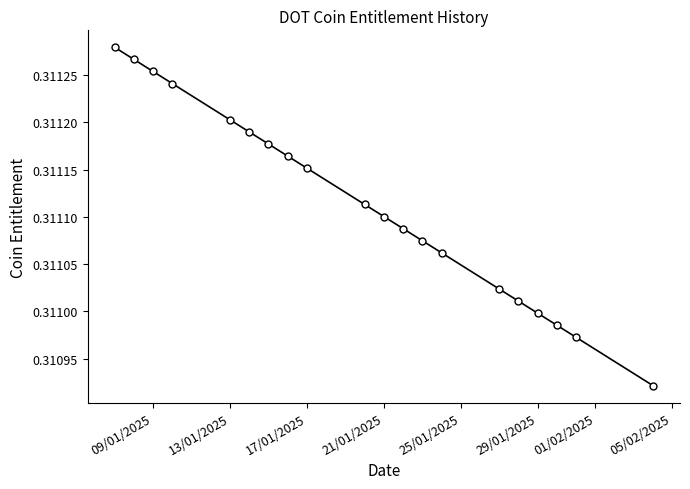

How many values are between 0 and 1?

20